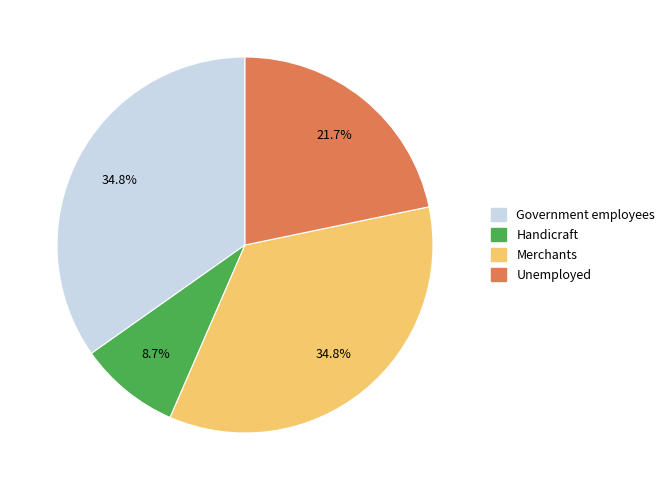

True or false: Merchants accounts for 48% of the total.

False